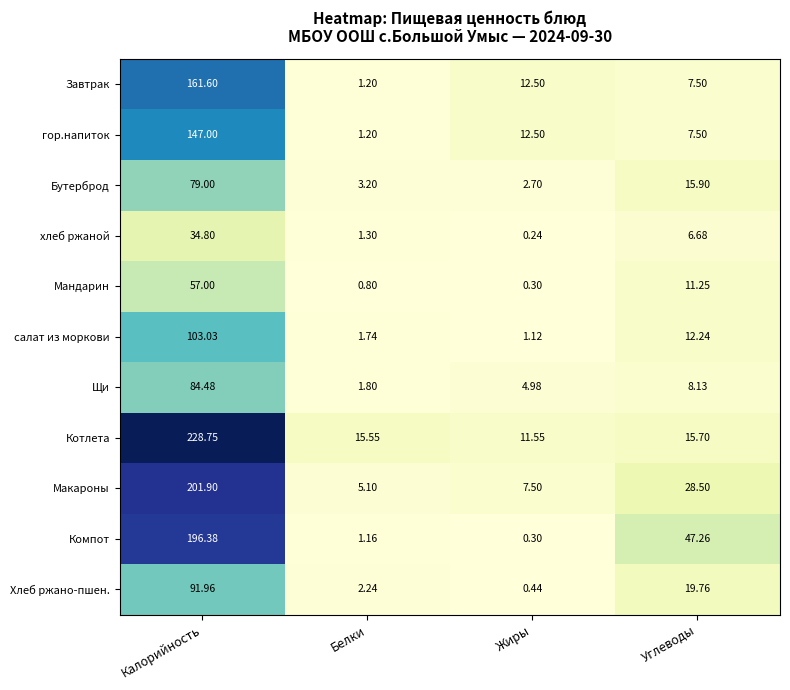

Which series has the widest spread of values?

Котлета